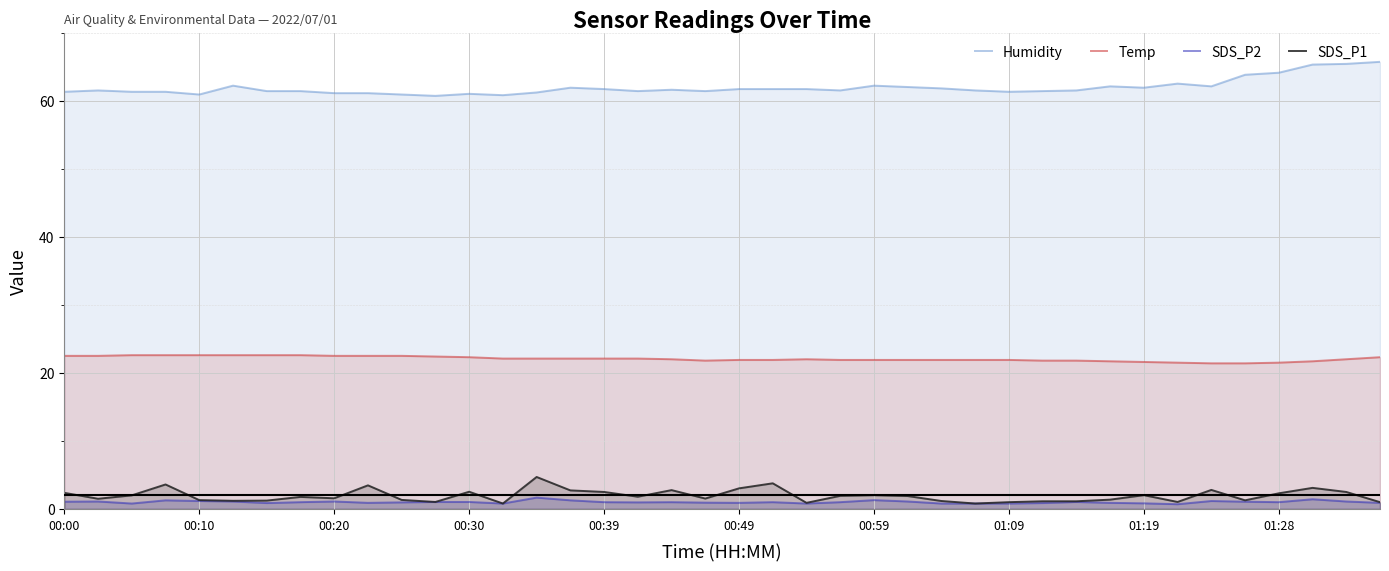

Read the Humidity value at 27.

61.5